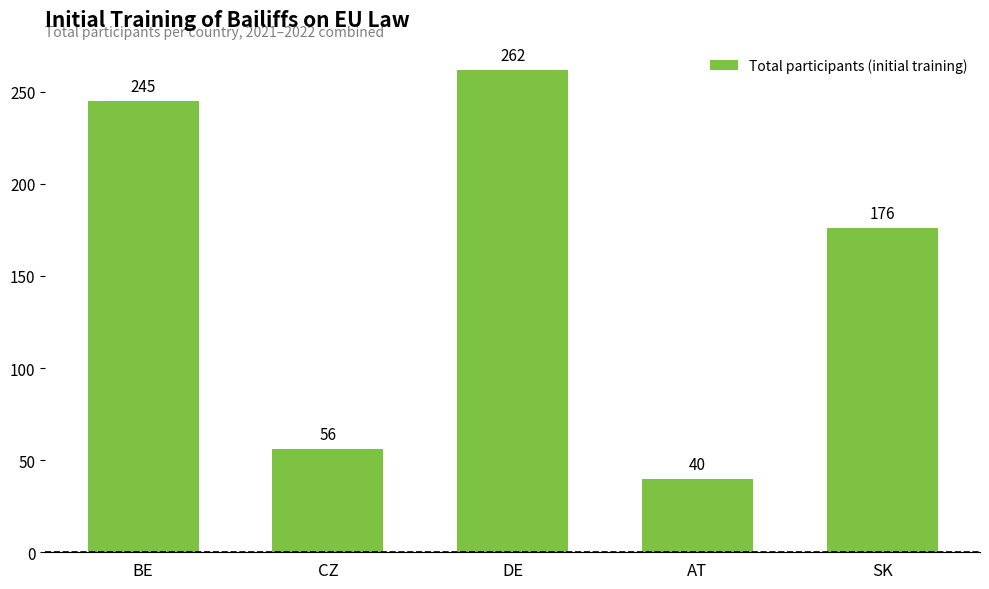

How many values are below 176?

2